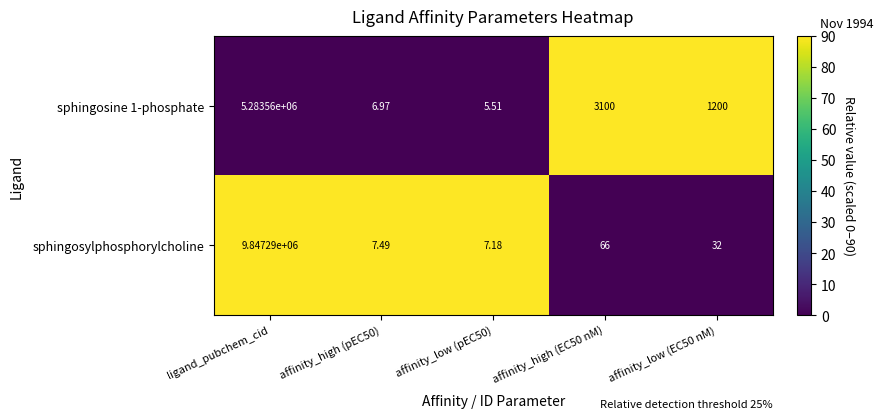

Rank the series at affinity_low (EC50 nM) from lowest to highest value.

sphingosylphosphorylcholine, sphingosine 1-phosphate